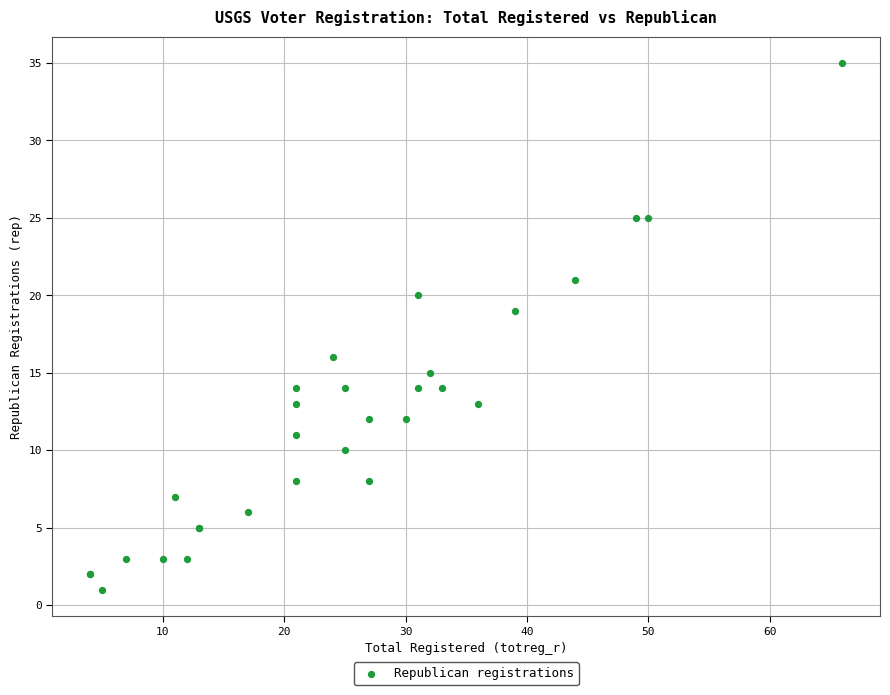

What Y value in the scatter plot is closest to 18?

19